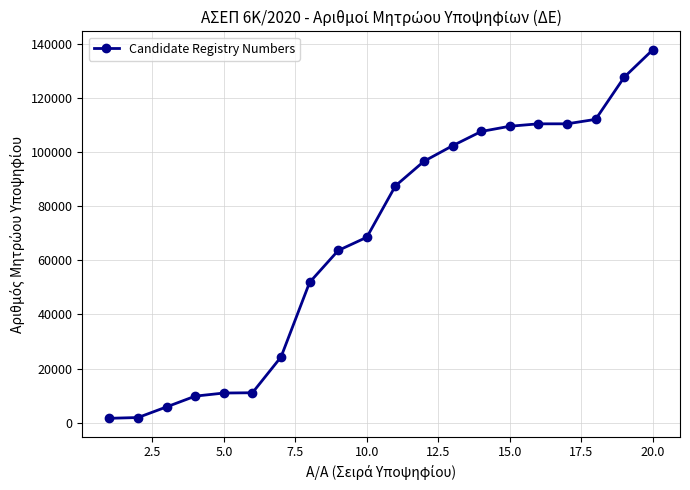

What is the difference between the second highest and minimum values?

126132